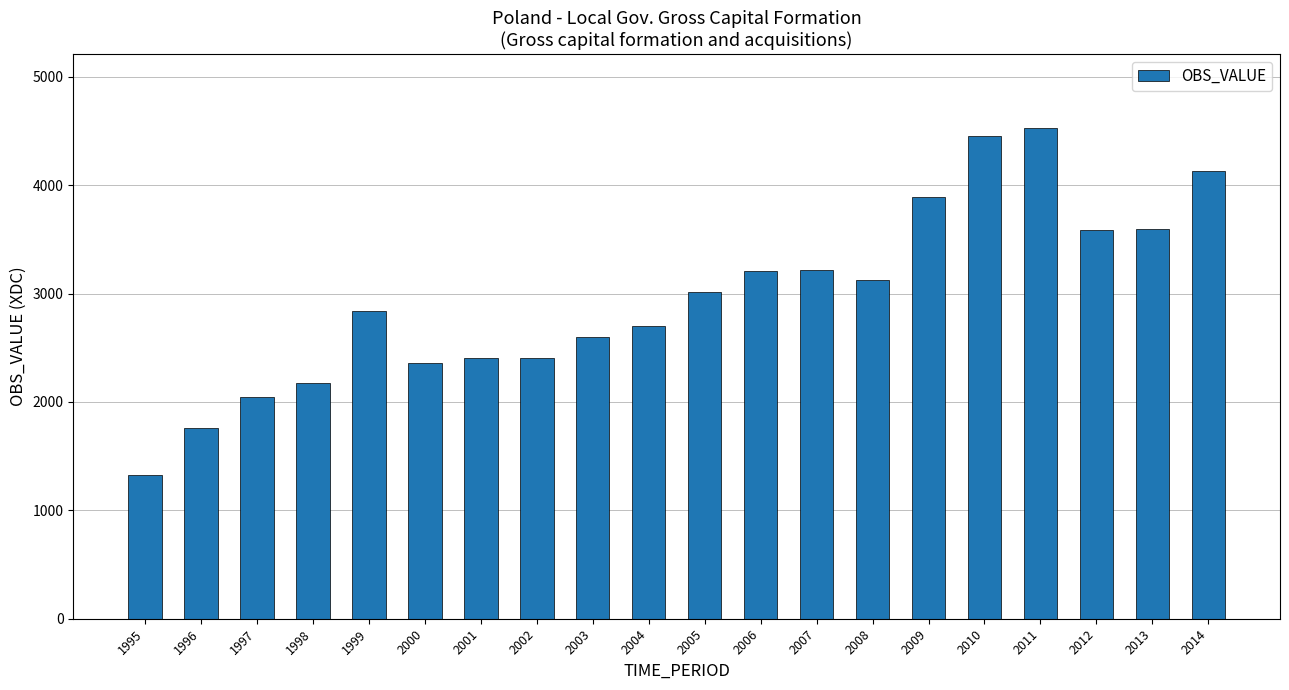

How many values are below 3014?

10